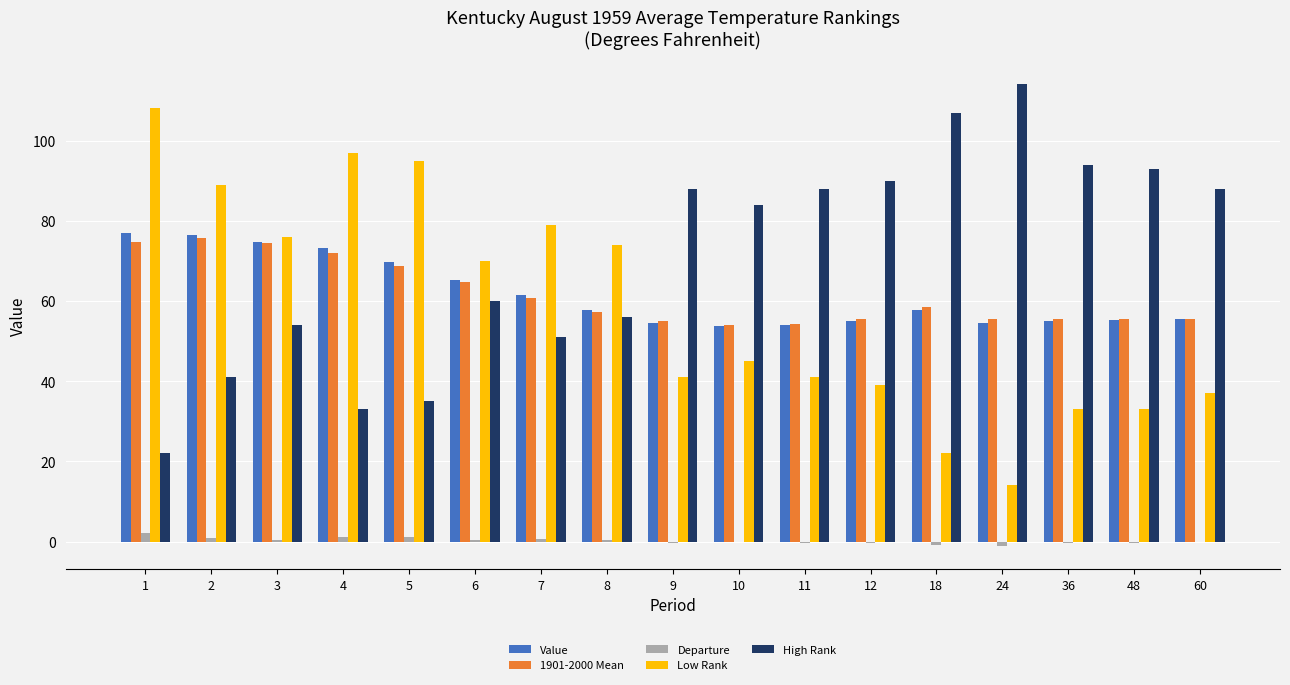

How many data points does each series have?

17